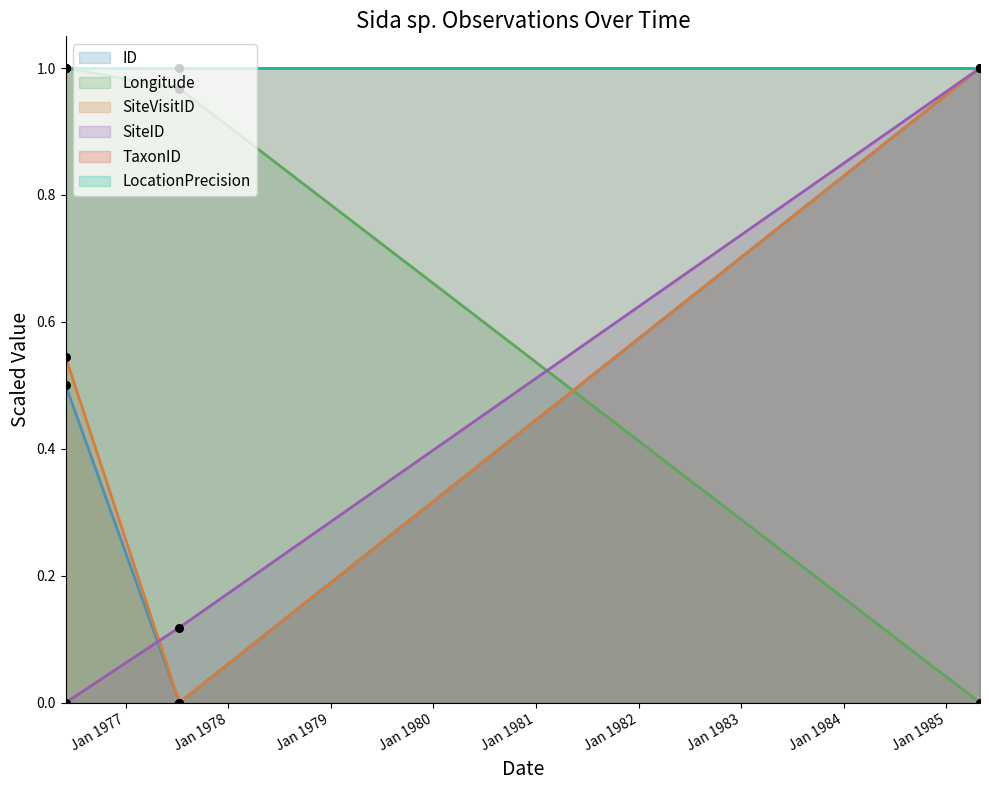

Which series reaches the maximum Y coordinate?

ID